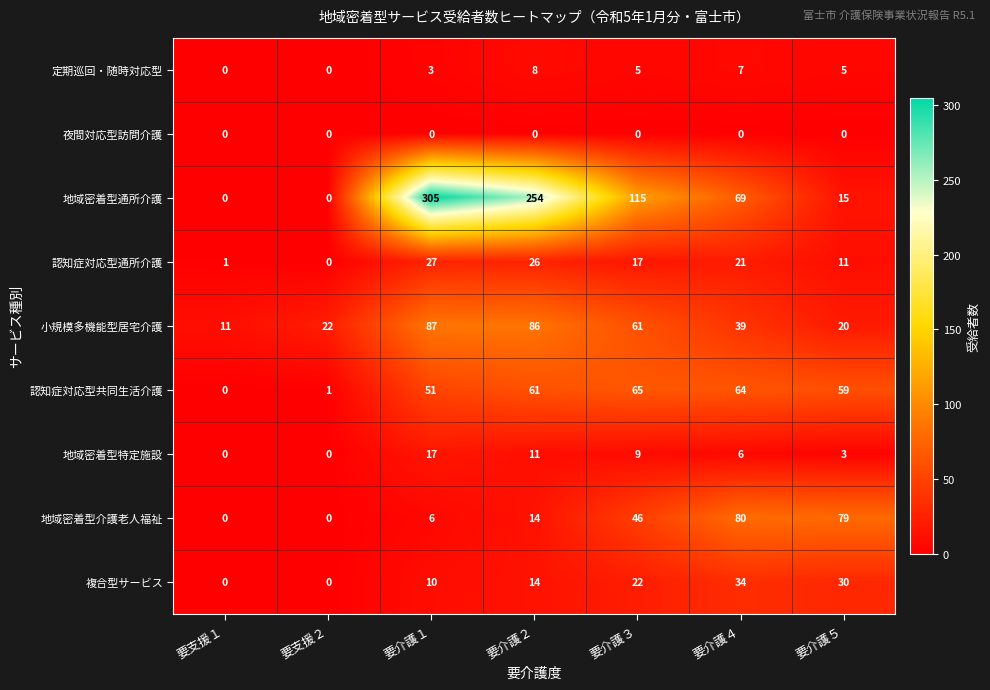

At which label is 定期巡回・随時対応型 closest to 4?

要介護１